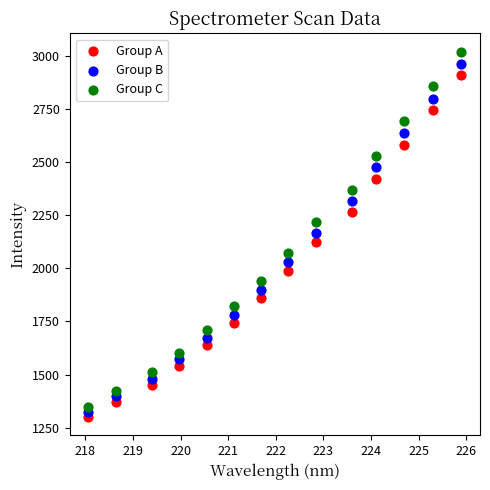

Across all data points, what is the range of Y values (max minus min)?

1720.3